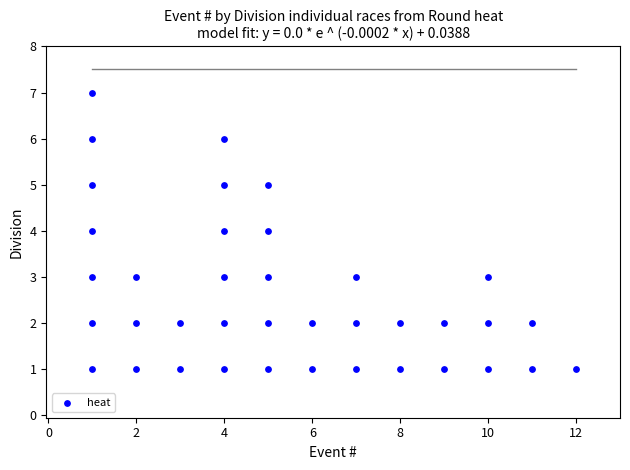

What is the range of X values (max minus min)?

11